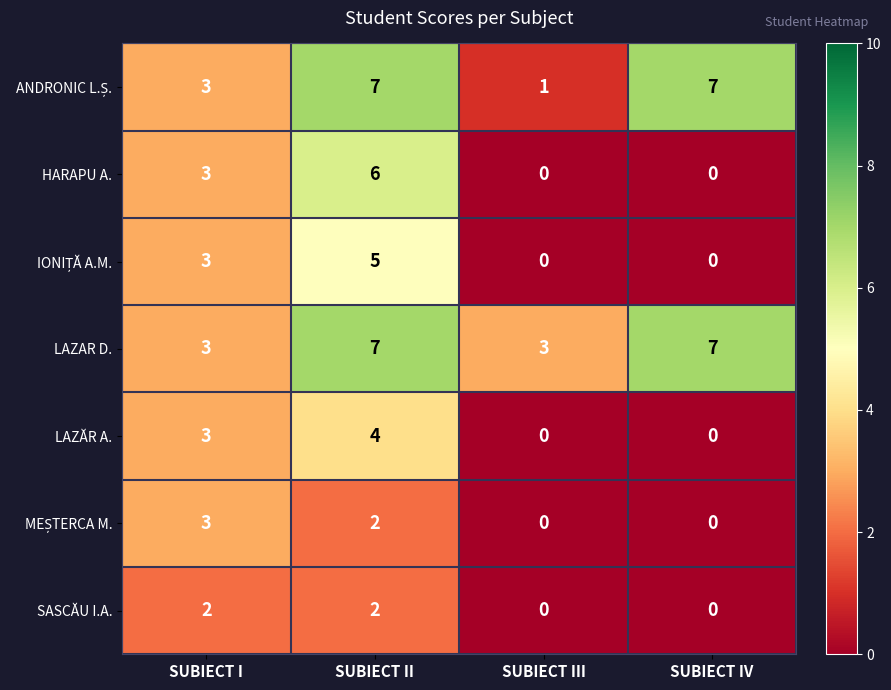

Is it true that SASCĂU I.A. equals 1 at SUBIECT I?

False